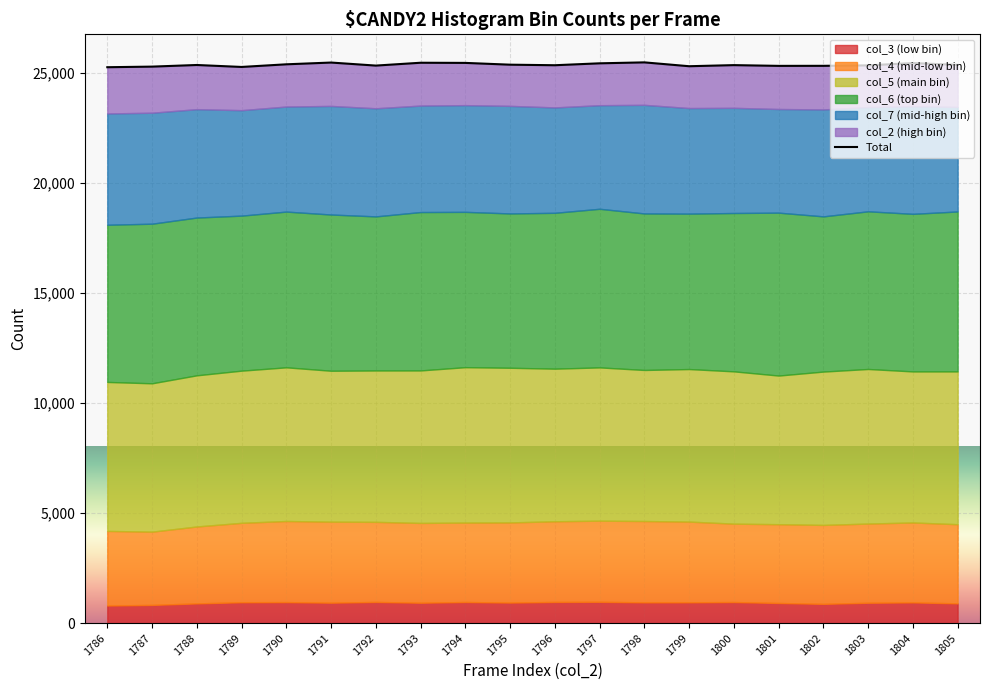

Which label corresponds to the smallest value in the chart?

1786